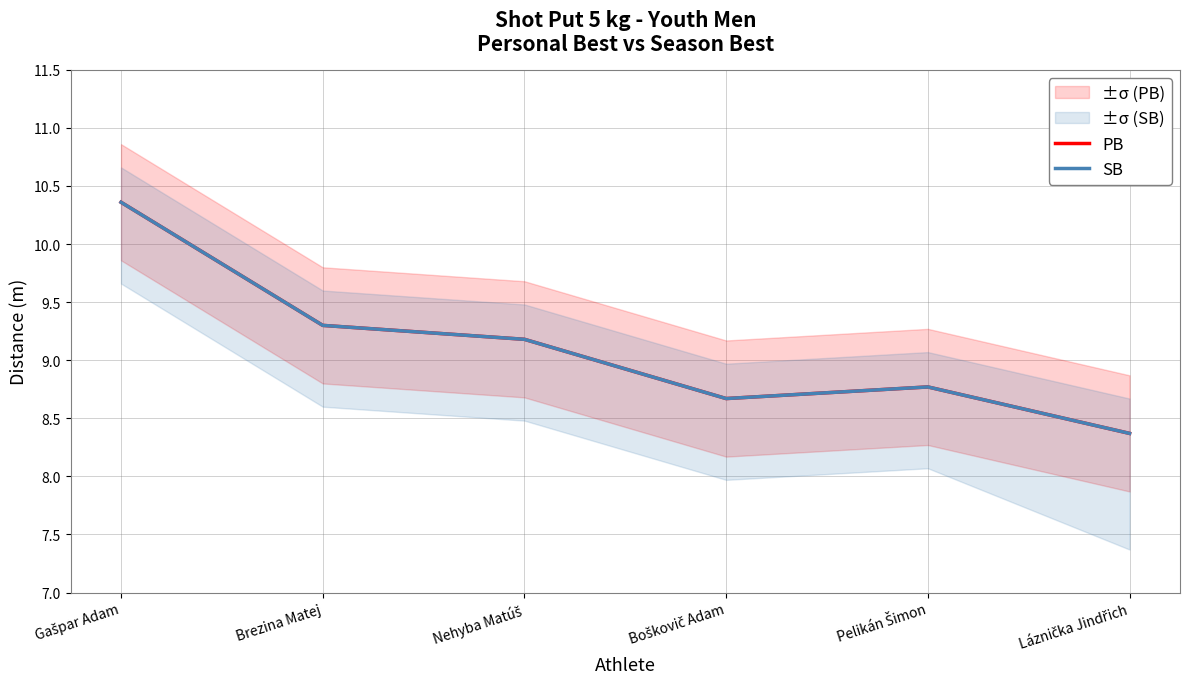

What is the label of the 6th point from the right?

Gašpar Adam